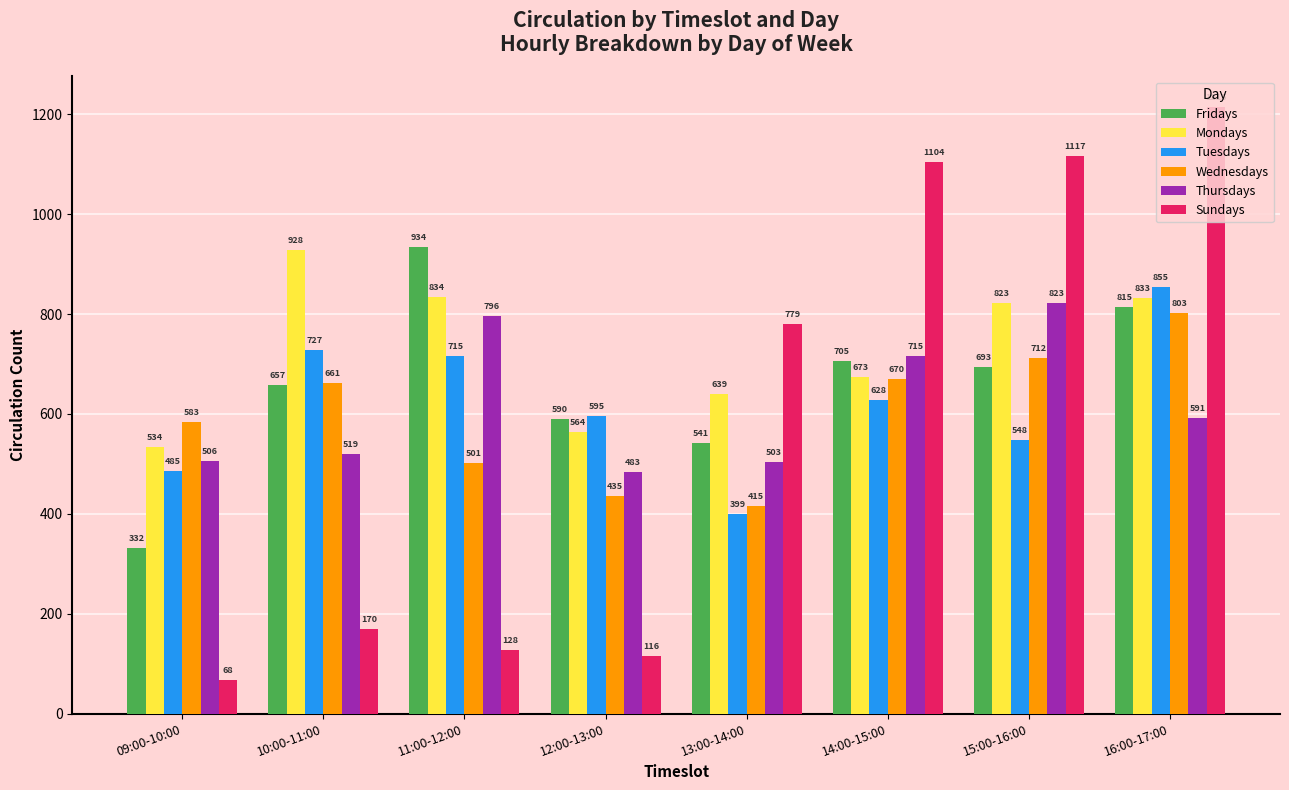

What is the difference between the Mondays values at 10:00-11:00 and 11:00-12:00?

94